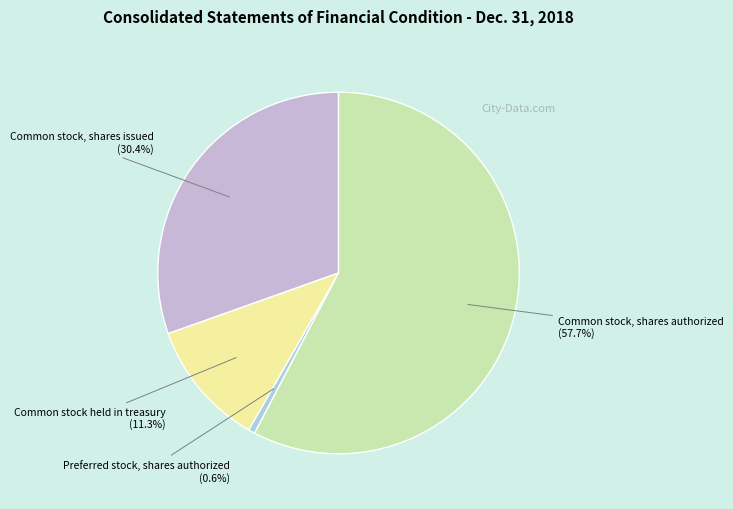

Is there any slice that represents more than half of the pie?

Yes